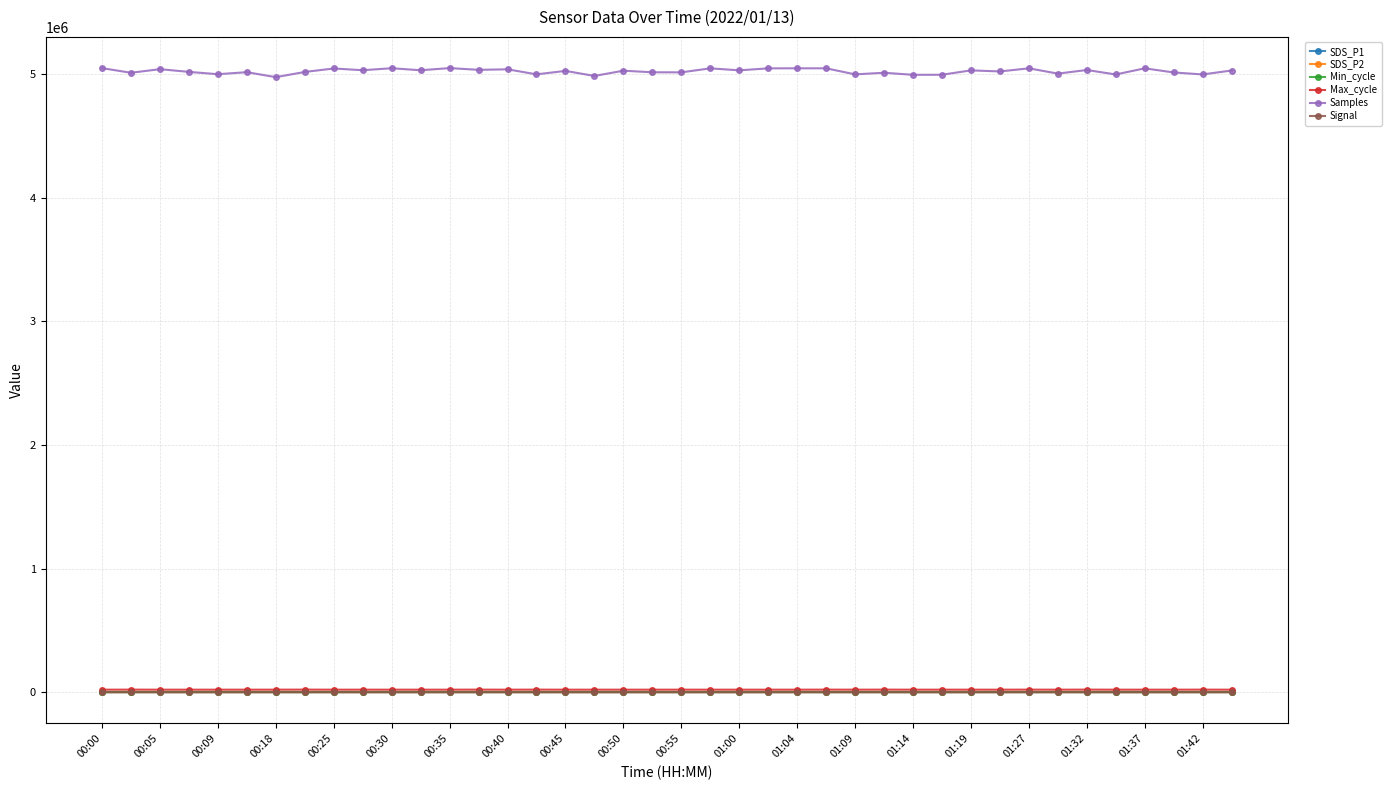

Which series has the largest total across all categories?

Samples